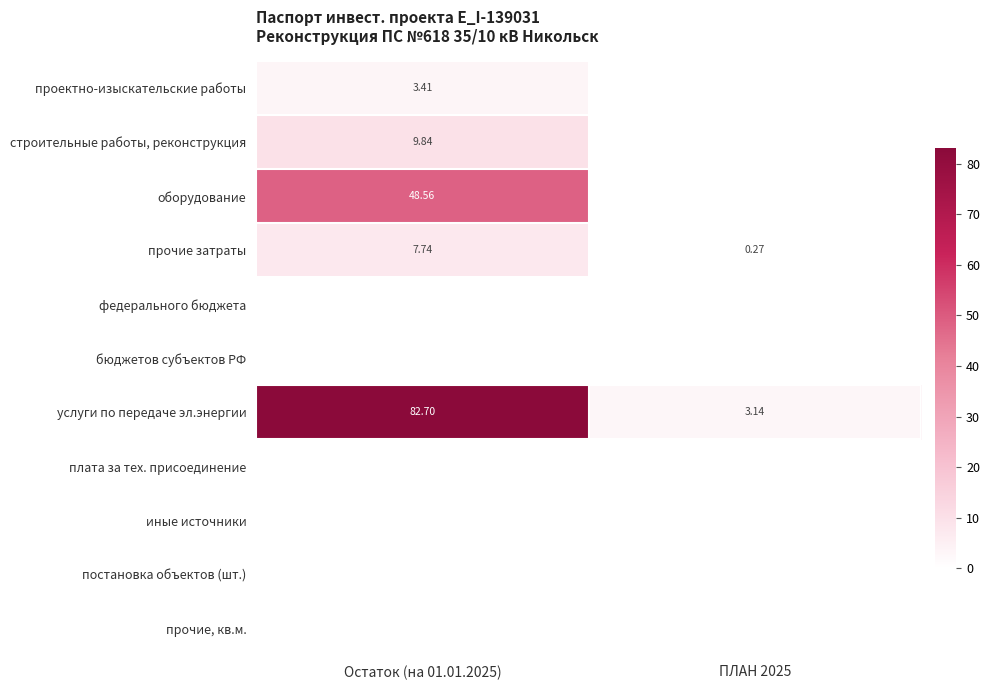

Is the value of прочие затраты at Остаток (на 01.01.2025) greater than the value of оборудование at Остаток (на 01.01.2025)?

No